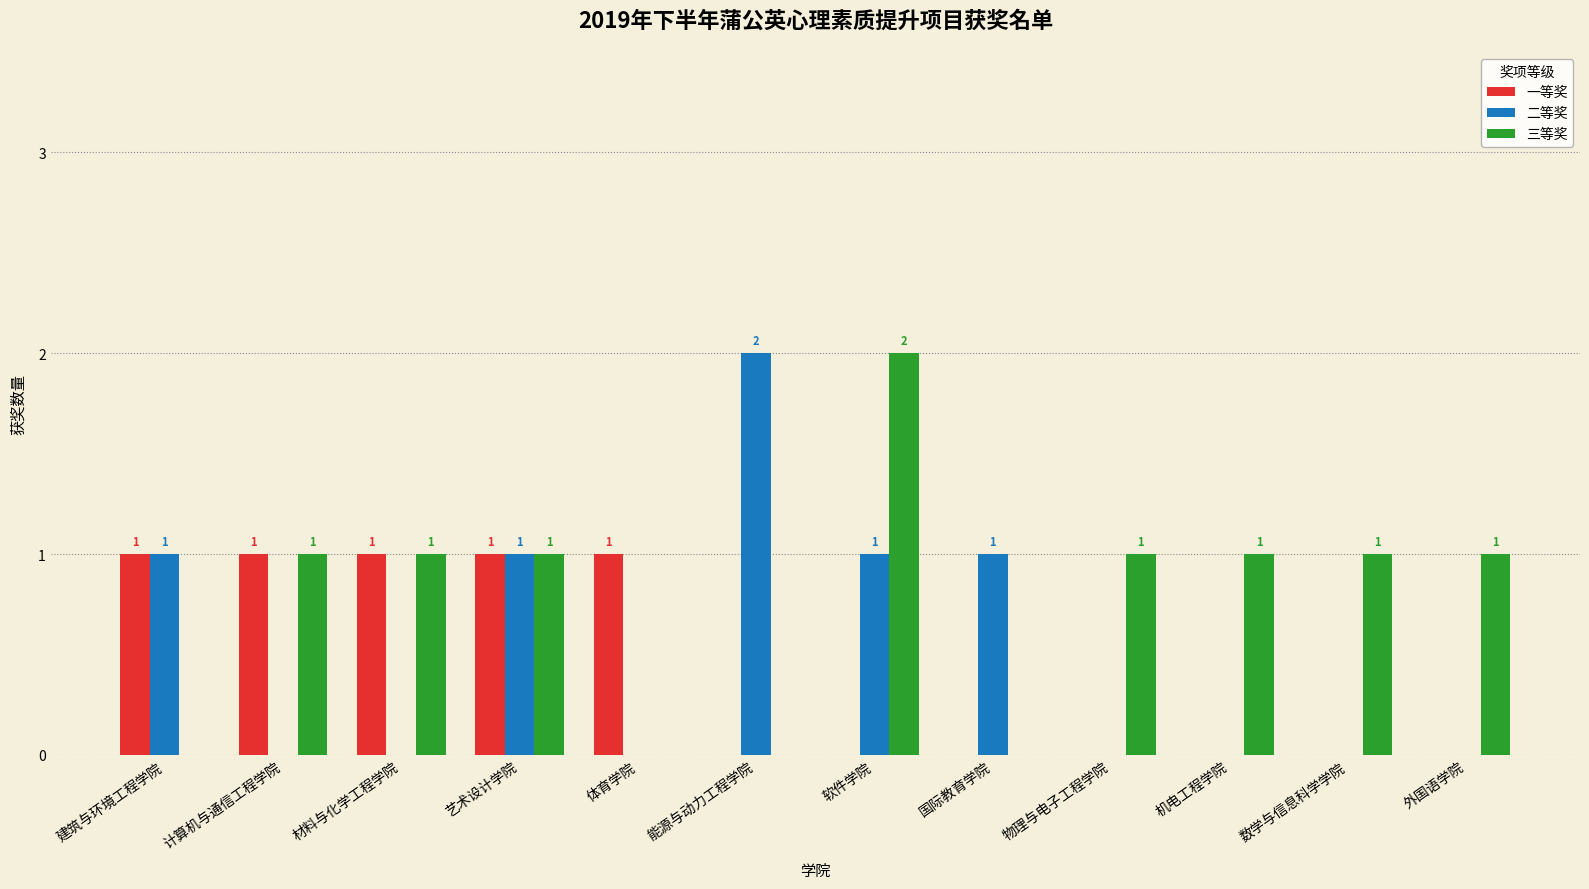

Which series changed the most between 软件学院 and 国际教育学院?

三等奖